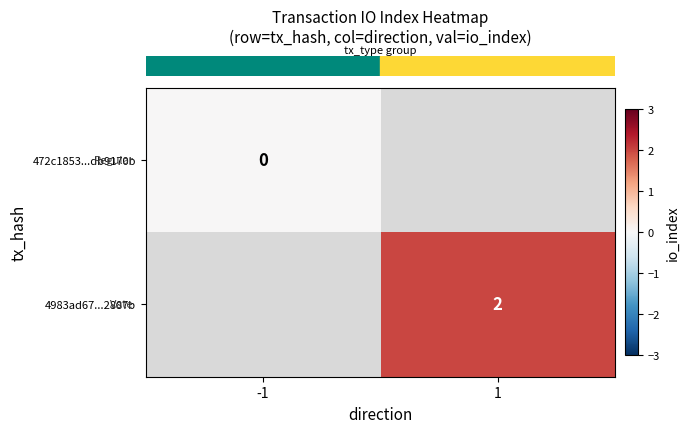

Count the number of data series in this chart.

2